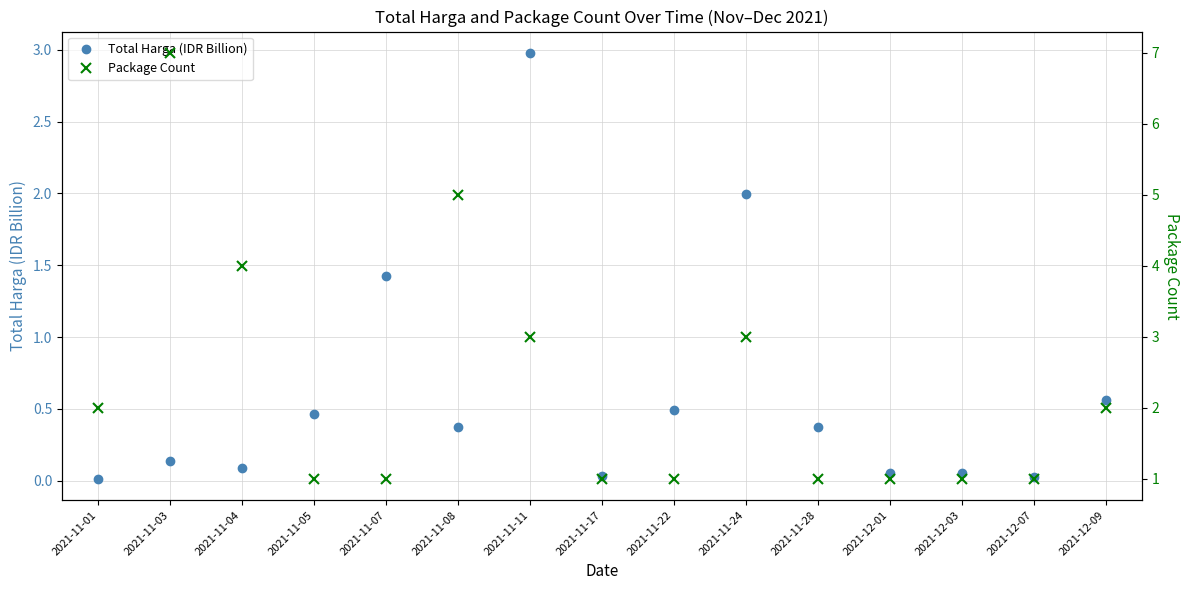

Is it true that Package Count equals 1.8 at 2021-11-24?

False